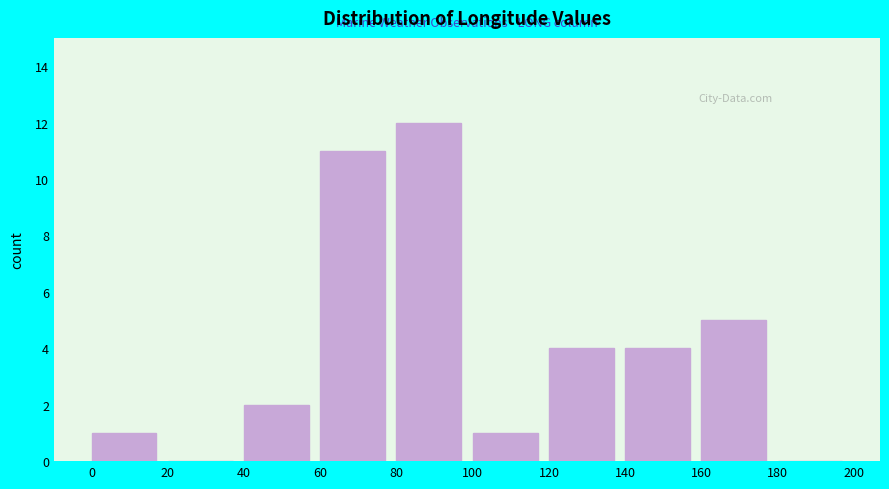

How tall is the bar that spans 160 to 180 on the x-axis? The values are not printed on the chart, so give them approximately, as read against the axis.

5